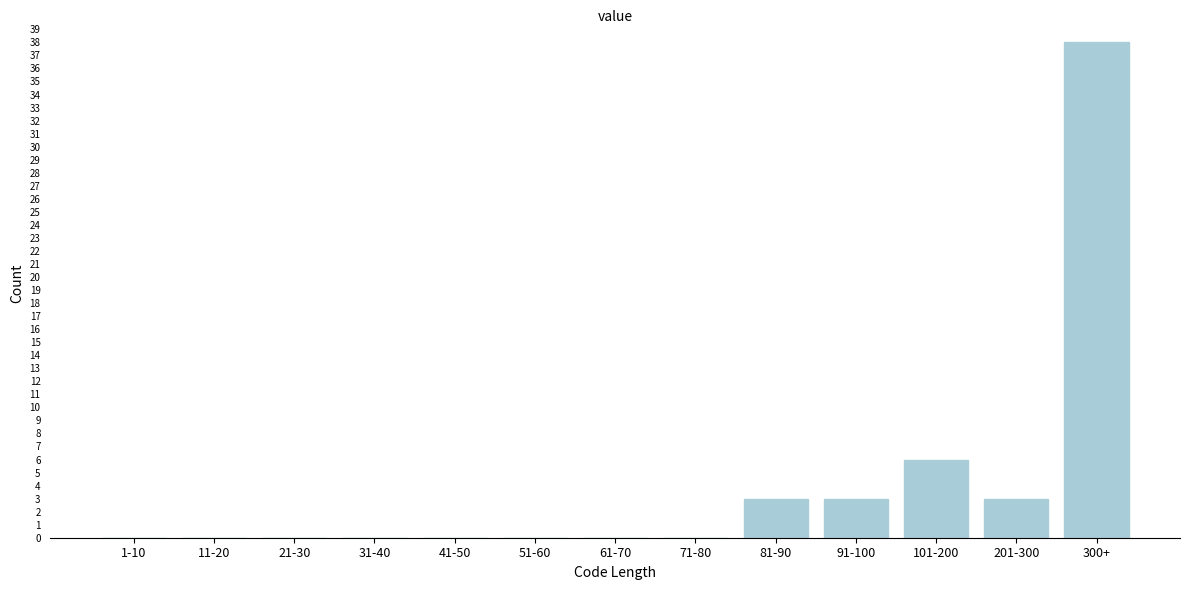

Reading left to right, extract all data points from this chart.

1-10=0	11-20=0	21-30=0	31-40=0	41-50=0	51-60=0	61-70=0	71-80=0	81-90=3	91-100=3	101-200=6	201-300=3	300+=38